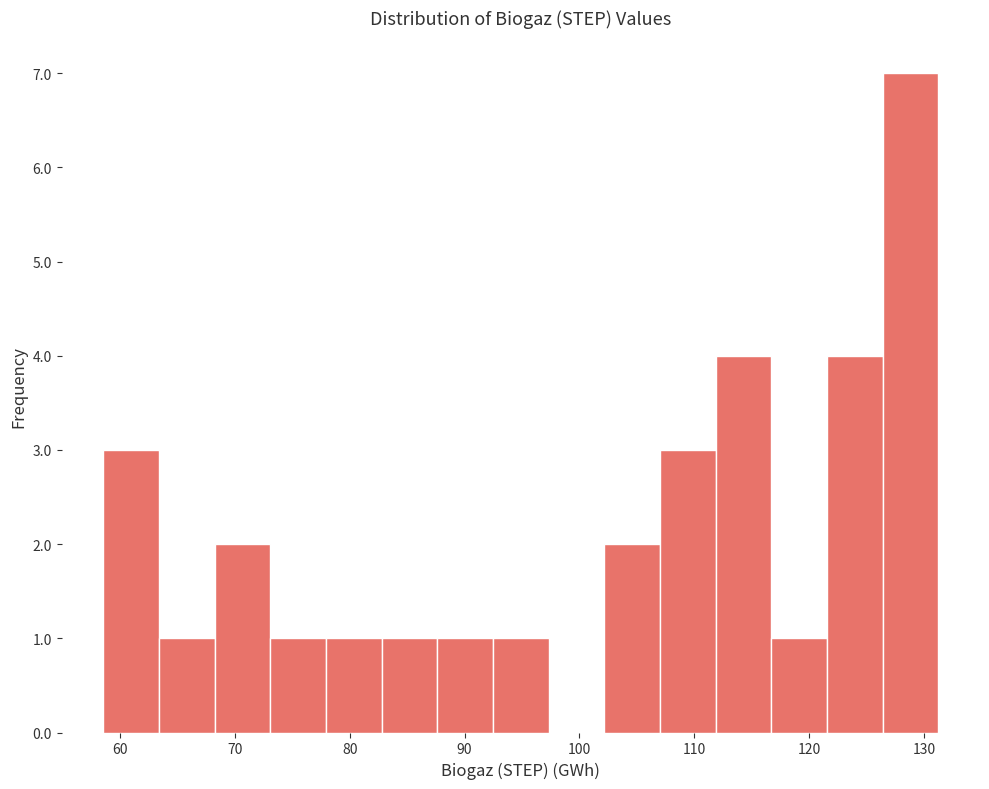

Reading left to right, list every bar in this chart as the range it spans on the x-axis followed by its height. Neither the bar edges nor the heights are printed on the chart, so give them approximately, as read against the axes.

59 to 63: 3
63 to 68: 1
68 to 73: 2
73 to 78: 1
78 to 83: 1
83 to 88: 1
88 to 92: 1
92 to 97: 1
97 to 102: 0
102 to 107: 2
107 to 112: 3
112 to 117: 4
117 to 122: 1
122 to 126: 4
126 to 131: 7